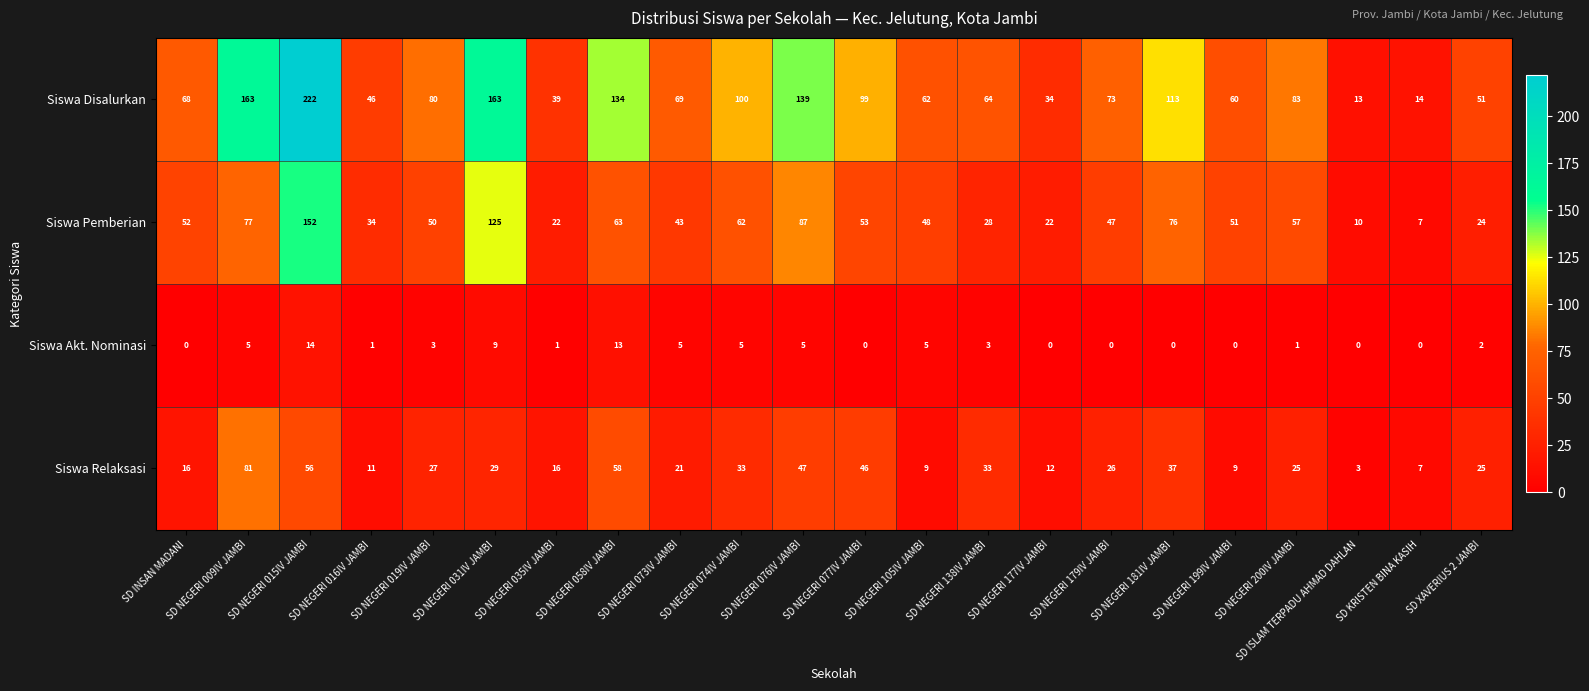

At which category does the chart reach its peak across all series?

SD NEGERI 015IV JAMBI